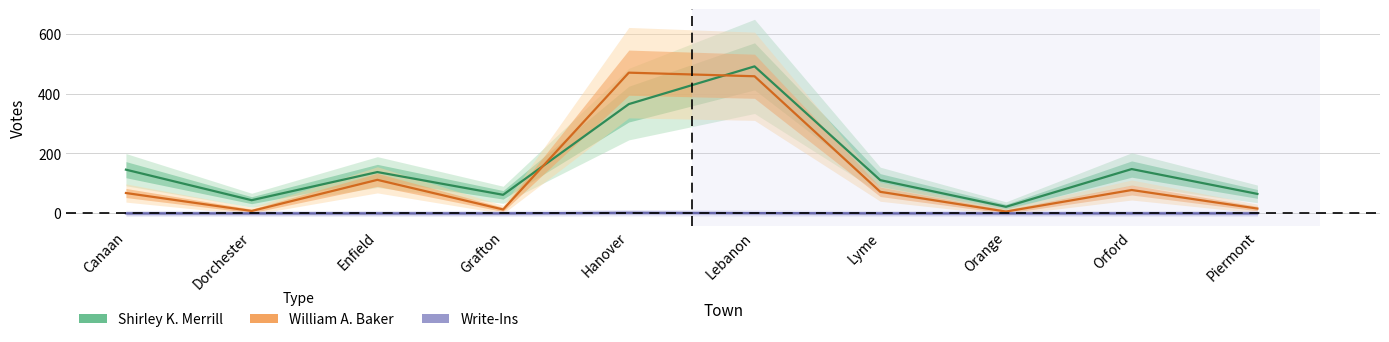

True or false: William A. Baker and Write-Ins intersect in this chart.

False